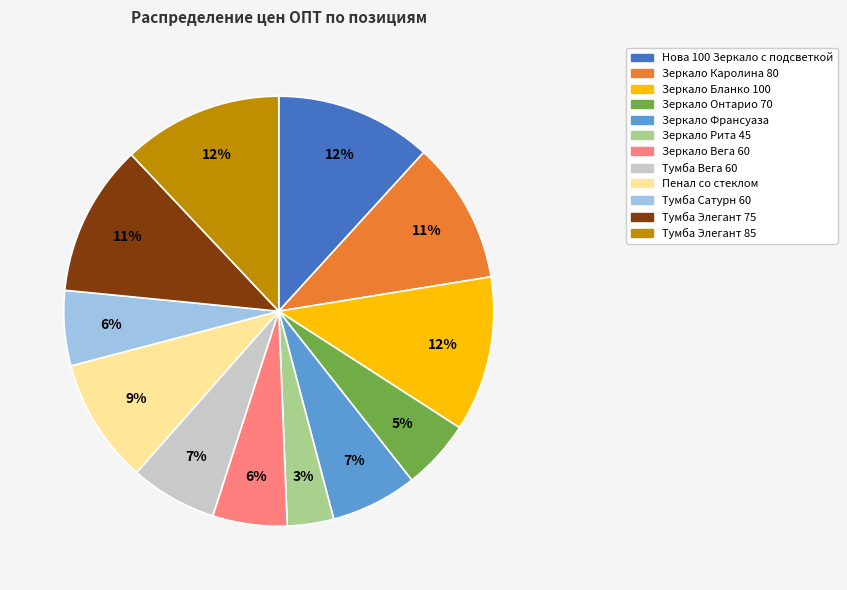

Do Зеркало Бланко 100 and Тумба Сатурн 60 together represent more than half of the pie?

No